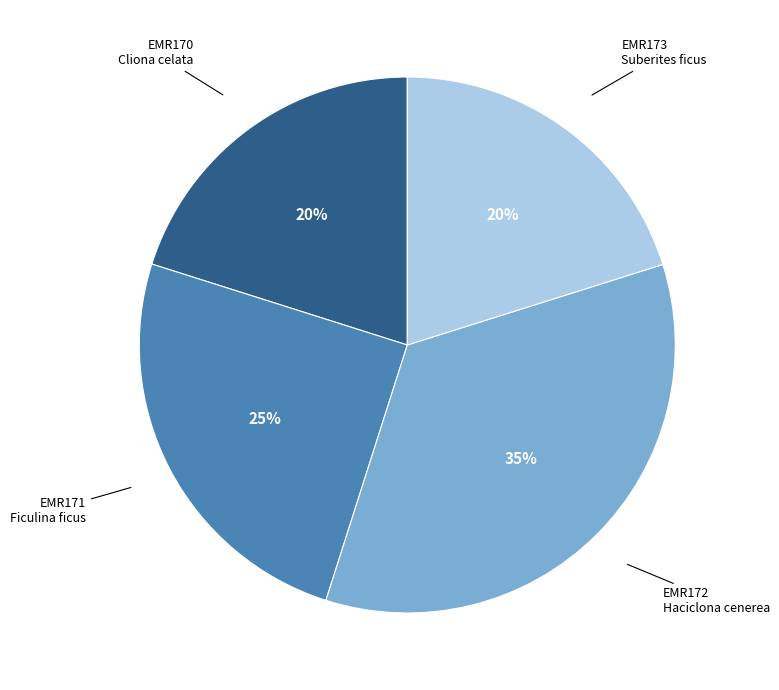

Approximately how many times larger is the value at EMR173 Suberites ficus compared to EMR170 Cliona celata?

1.0